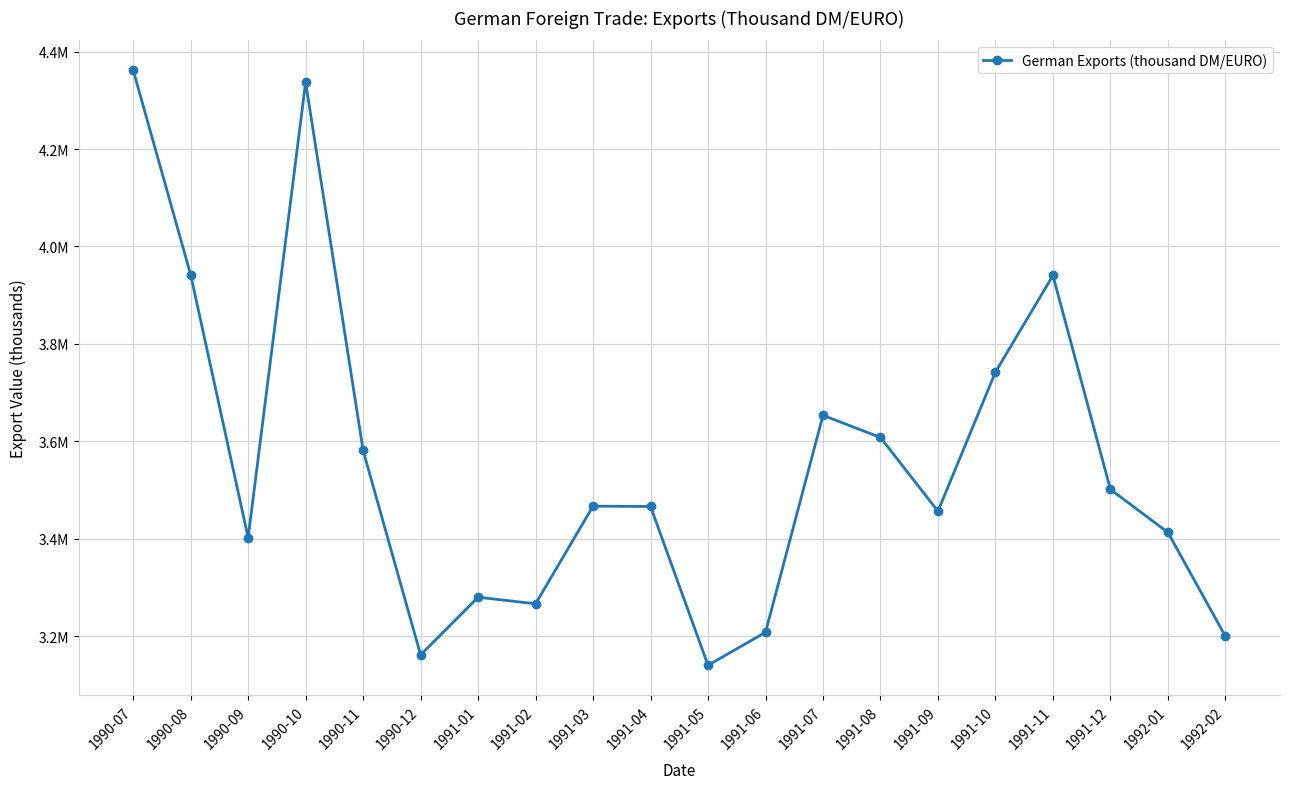

Does the chart have visible grid lines?

Yes